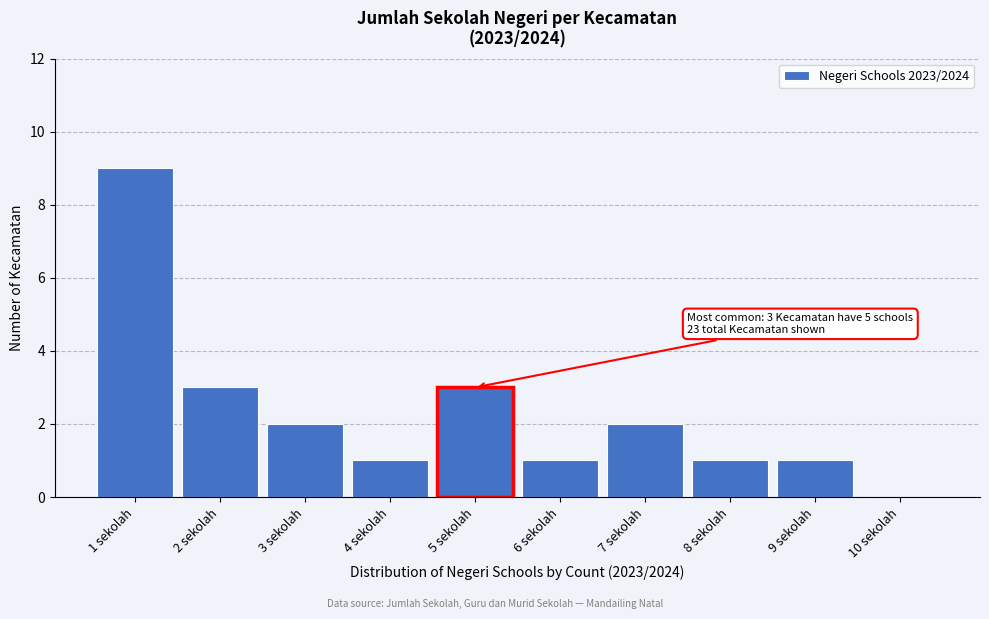

Which range on the x-axis has the tallest bar?

0.5 to 1.5